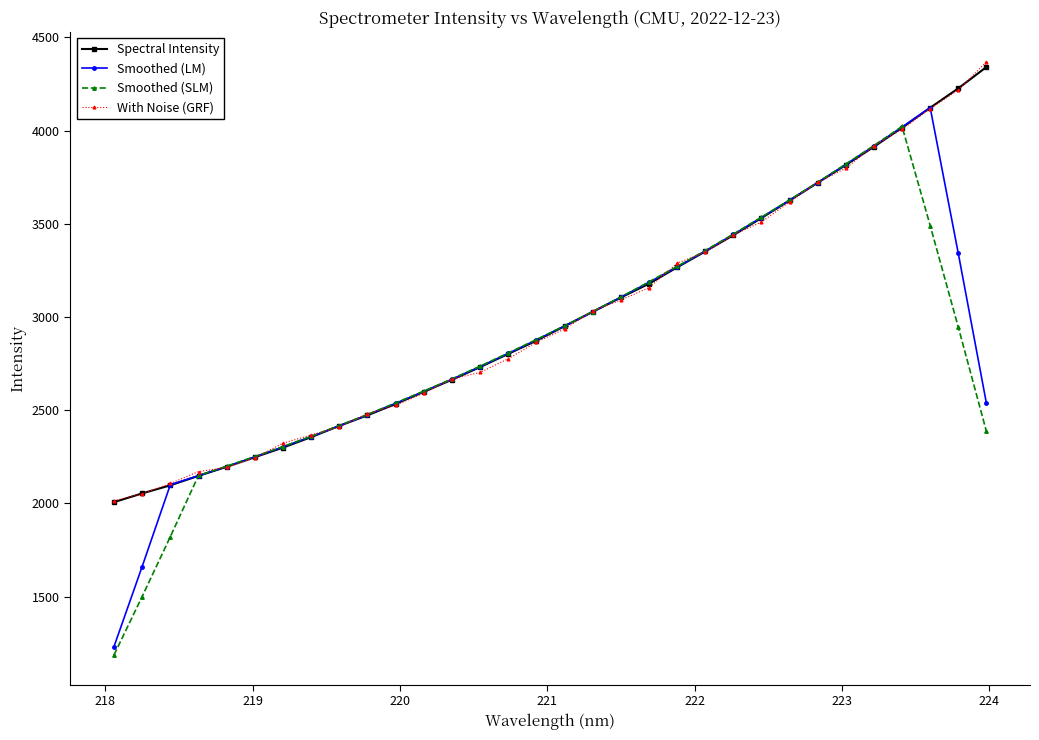

What is the smallest value displayed?

1186.3